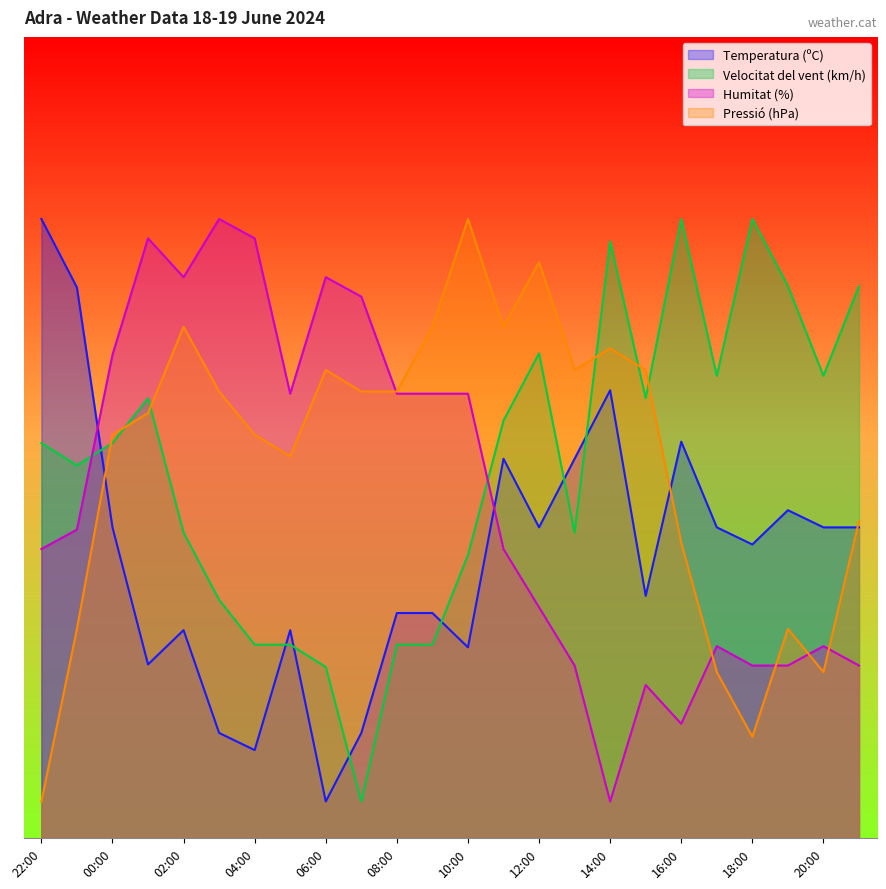

List the labels in order of Humitat (%) value, largest first.

03:00, 01:00, 04:00, 02:00, 06:00, 07:00, 00:00, 05:00, 08:00, 09:00, 10:00, 23:00, 22:00, 11:00, 12:00, 17:00, 20:00, 13:00, 18:00, 19:00, 21:00, 15:00, 16:00, 14:00